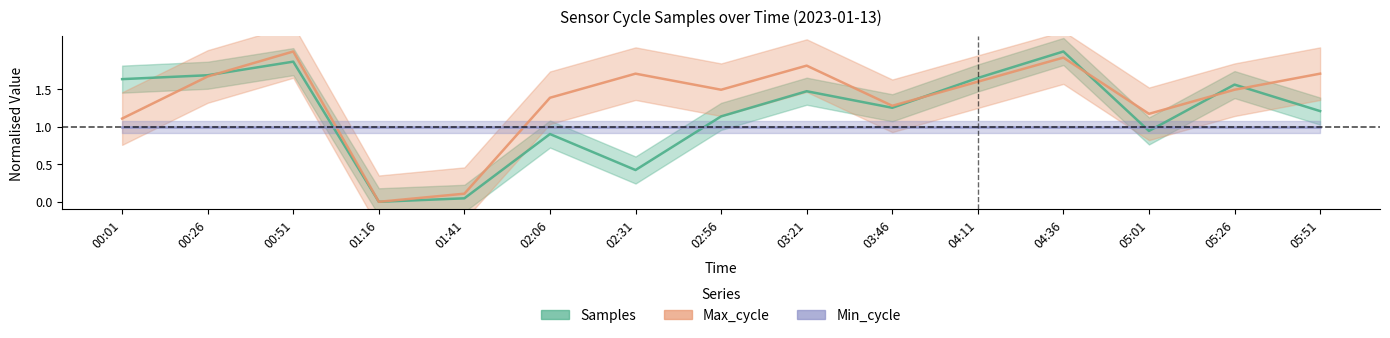

Which category has the highest value in the Max_cycle series?

00:51